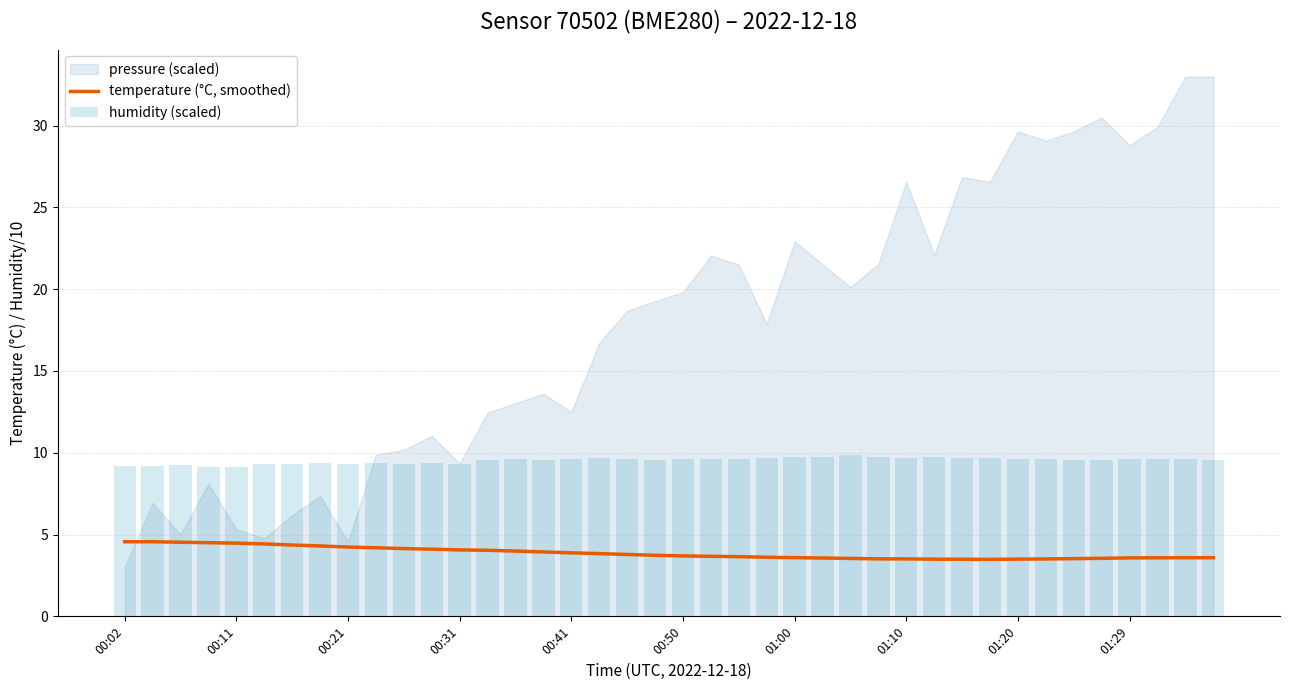

Are the bars grouped side by side (vs. stacked)?

No